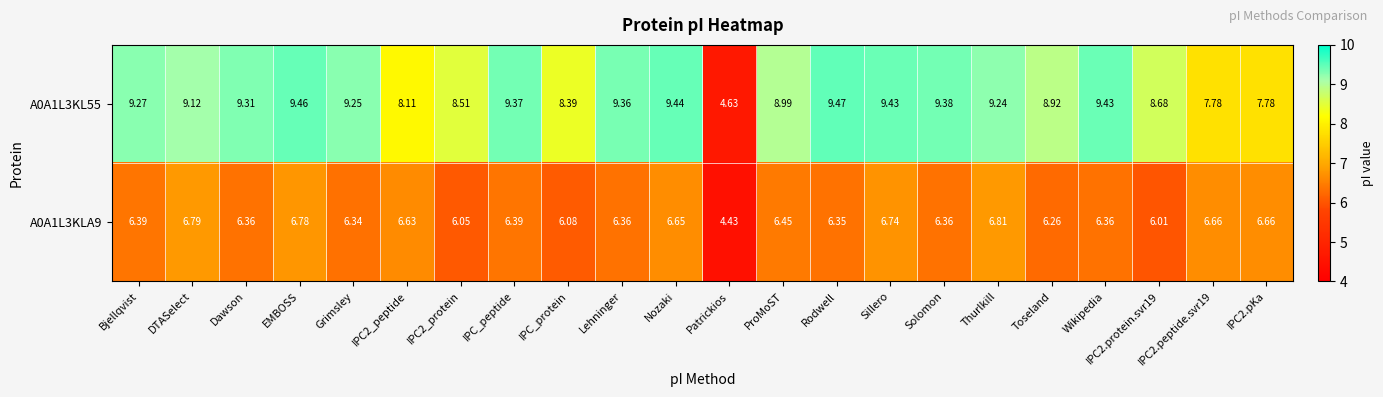

Which series has the widest spread of values?

A0A1L3KL55